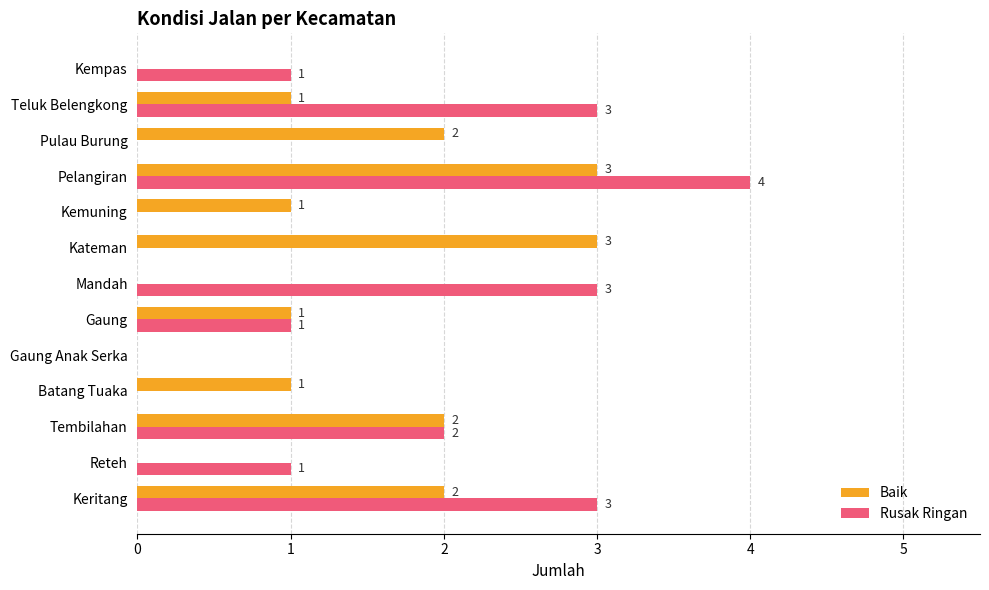

What is the sum of all Rusak Ringan values?

18